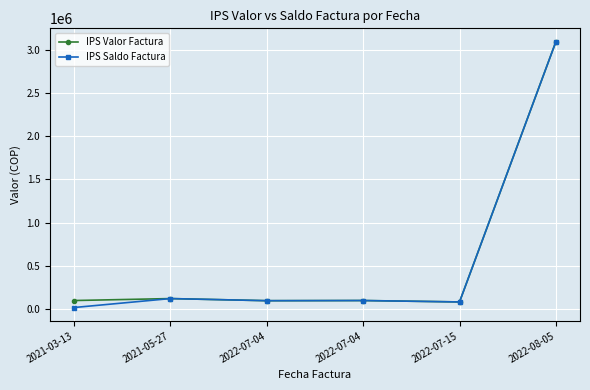

Is this an area chart (filled region under the line)?

No